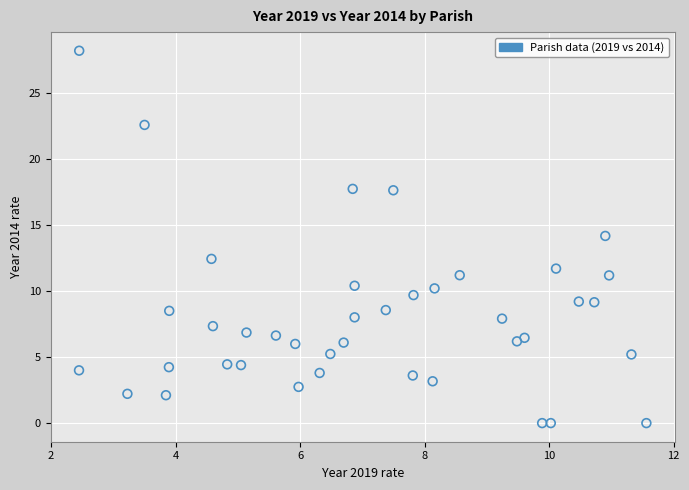

What is the range of X values (max minus min)?

9.1